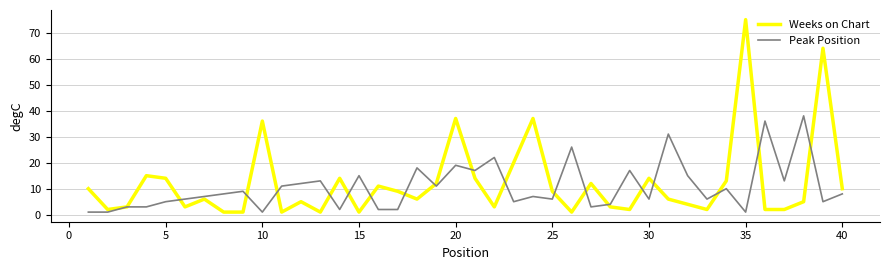

What is the greatest value displayed?

75